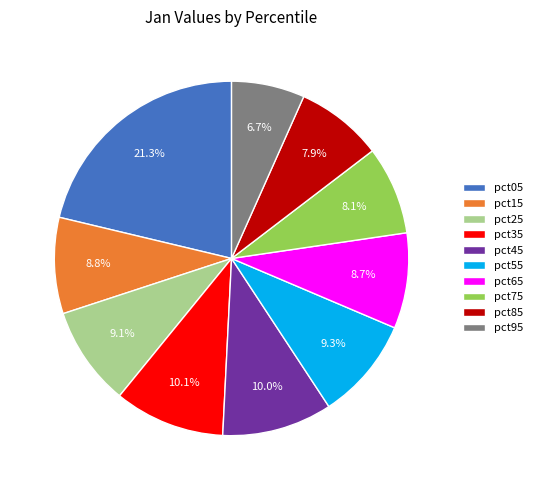

How many slices are in this pie chart?

10